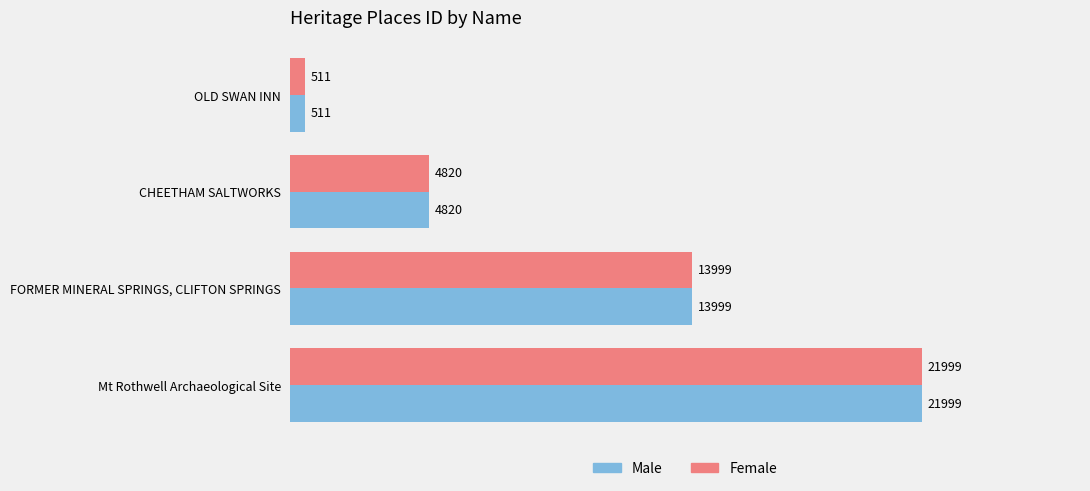

At which category is the sum across all series the highest?

Mt Rothwell Archaeological Site